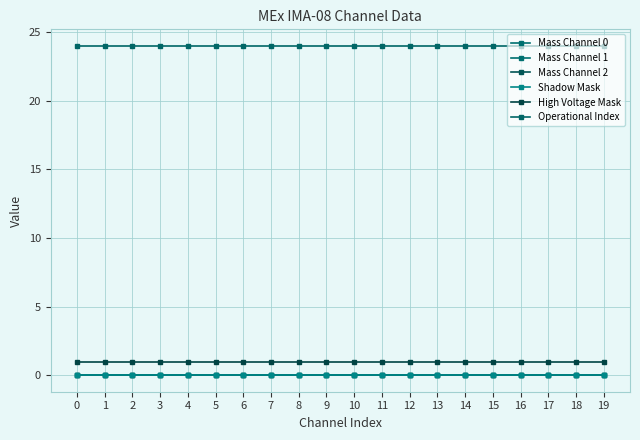

Which series has the largest range (max minus min)?

Mass Channel 0